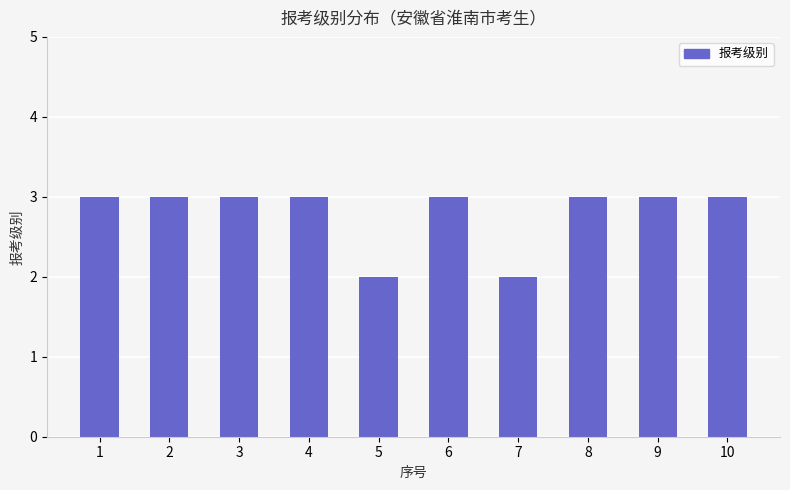

What is the difference between the maximum and minimum values?

1